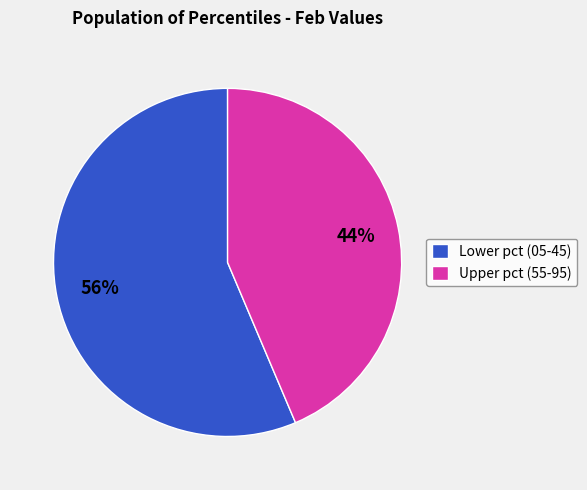

Is there a majority slice in this chart?

Yes